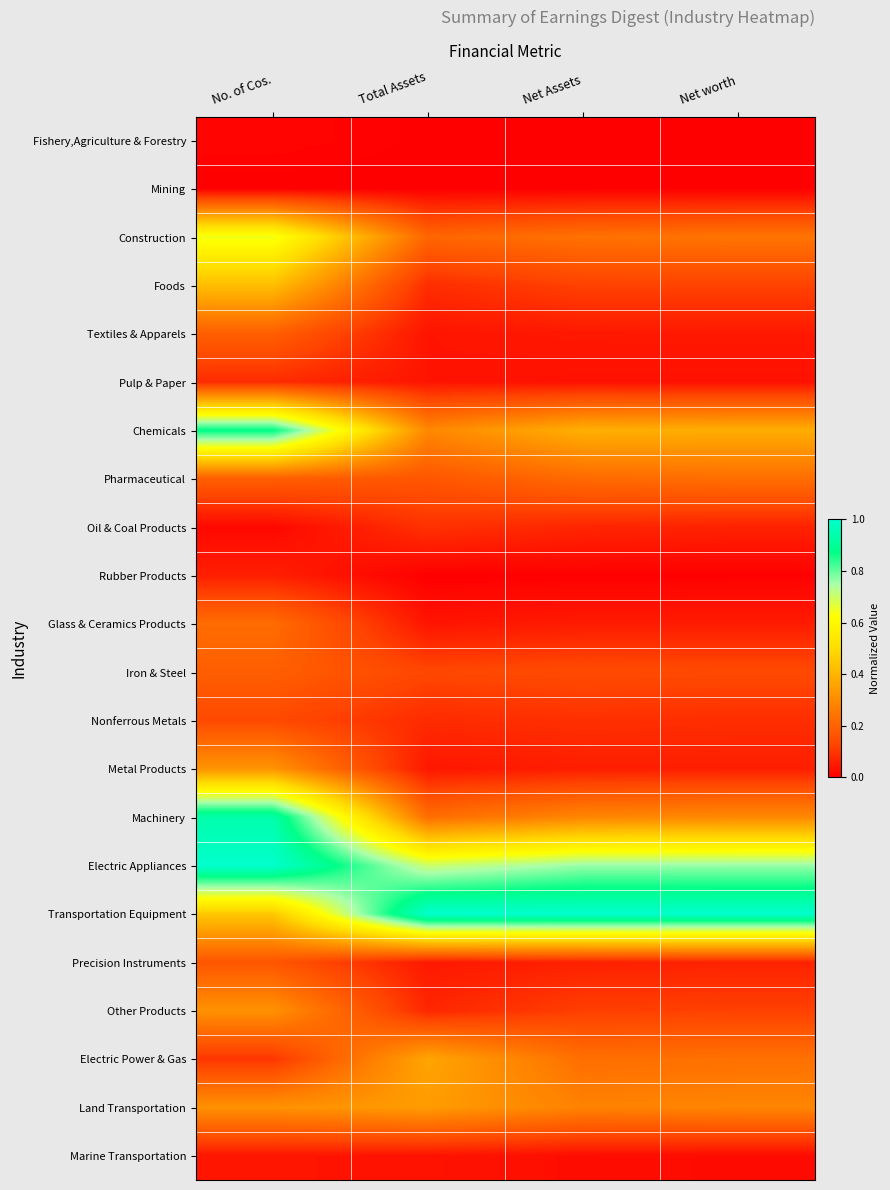

Reading left to right, what are all the values shown in this chart?

Fishery,Agriculture & Forestry: No. of Cos.=0.0	Total Assets=0.0	Net Assets=0.0	Net worth=0.0
Mining: No. of Cos.=0.0	Total Assets=0.0	Net Assets=0.0	Net worth=0.0
Construction: No. of Cos.=0.6	Total Assets=0.2	Net Assets=0.2	Net worth=0.2
Foods: No. of Cos.=0.4	Total Assets=0.1	Net Assets=0.1	Net worth=0.1
Textiles & Apparels: No. of Cos.=0.2	Total Assets=0.0	Net Assets=0.0	Net worth=0.0
Pulp & Paper: No. of Cos.=0.1	Total Assets=0.0	Net Assets=0.0	Net worth=0.0
Chemicals: No. of Cos.=0.9	Total Assets=0.3	Net Assets=0.4	Net worth=0.4
Pharmaceutical: No. of Cos.=0.2	Total Assets=0.2	Net Assets=0.2	Net worth=0.2
Oil & Coal Products: No. of Cos.=0.0	Total Assets=0.1	Net Assets=0.1	Net worth=0.1
Rubber Products: No. of Cos.=0.1	Total Assets=0.0	Net Assets=0.0	Net worth=0.0
Glass & Ceramics Products: No. of Cos.=0.2	Total Assets=0.0	Net Assets=0.1	Net worth=0.1
Iron & Steel: No. of Cos.=0.2	Total Assets=0.1	Net Assets=0.1	Net worth=0.1
Nonferrous Metals: No. of Cos.=0.1	Total Assets=0.1	Net Assets=0.1	Net worth=0.1
Metal Products: No. of Cos.=0.3	Total Assets=0.0	Net Assets=0.1	Net worth=0.1
Machinery: No. of Cos.=0.9	Total Assets=0.2	Net Assets=0.3	Net worth=0.3
Electric Appliances: No. of Cos.=1.0	Total Assets=0.7	Net Assets=0.8	Net worth=0.8
Transportation Equipment: No. of Cos.=0.4	Total Assets=1.0	Net Assets=1.0	Net worth=1.0
Precision Instruments: No. of Cos.=0.2	Total Assets=0.0	Net Assets=0.1	Net worth=0.1
Other Products: No. of Cos.=0.3	Total Assets=0.1	Net Assets=0.1	Net worth=0.1
Electric Power & Gas: No. of Cos.=0.1	Total Assets=0.4	Net Assets=0.2	Net worth=0.2
Land Transportation: No. of Cos.=0.3	Total Assets=0.3	Net Assets=0.3	Net worth=0.3
Marine Transportation: No. of Cos.=0.0	Total Assets=0.0	Net Assets=0.0	Net worth=0.0